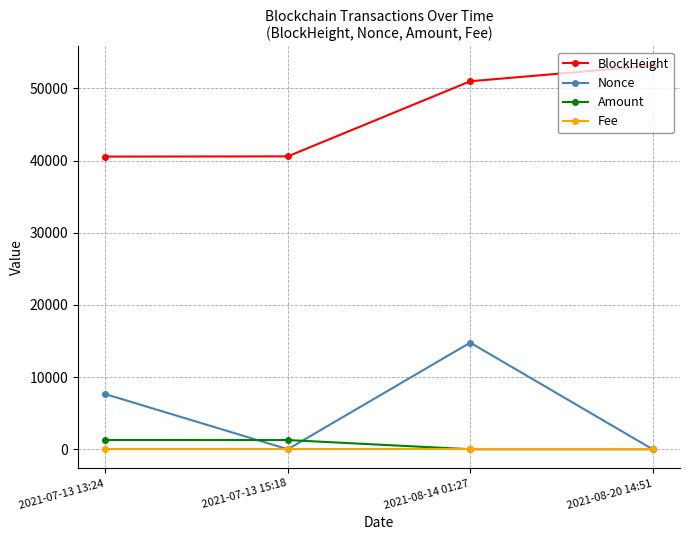

True or false: BlockHeight has more than 2 interior local peaks.

False